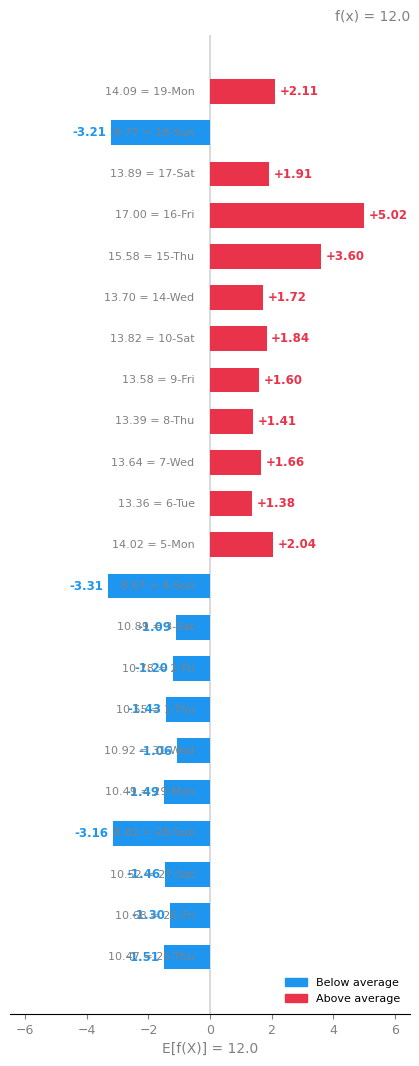

What is the sum of all values?

4.1